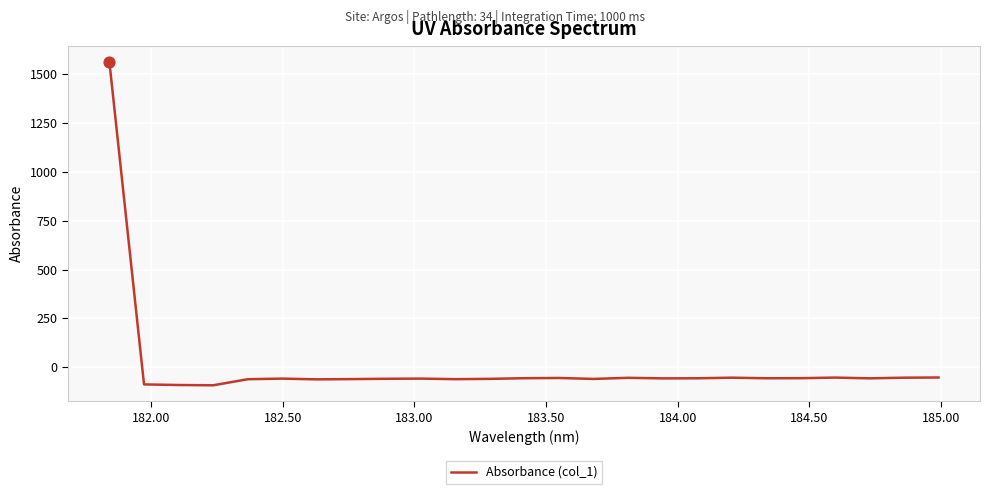

What is the maximum value shown in the chart?

1562.4